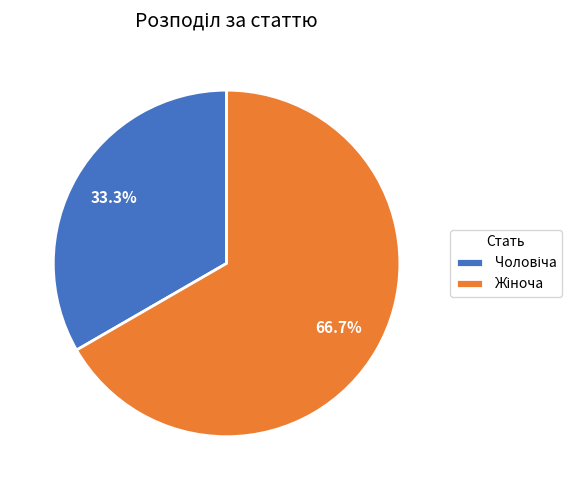

Is there any slice that represents more than half of the pie?

Yes